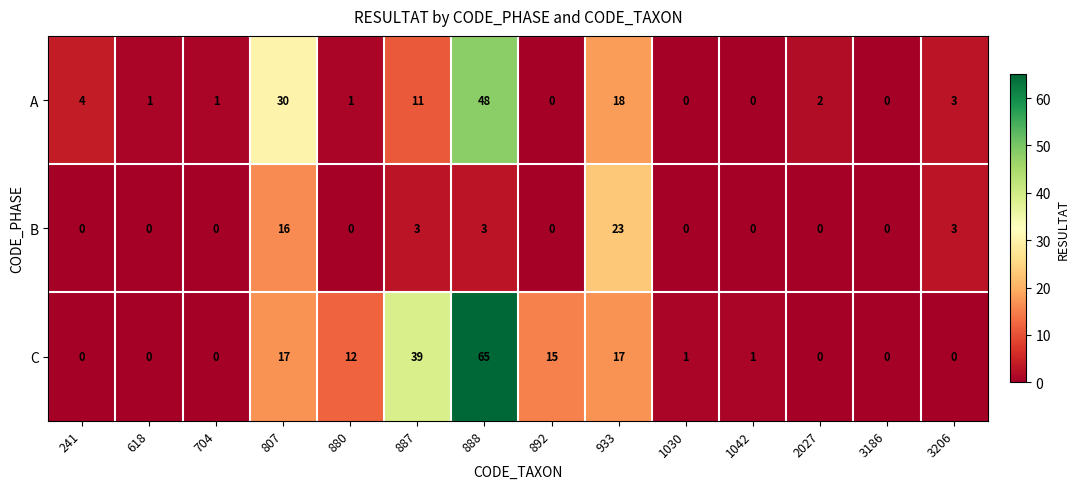

True or false: A has a value of 1 at 704.

True